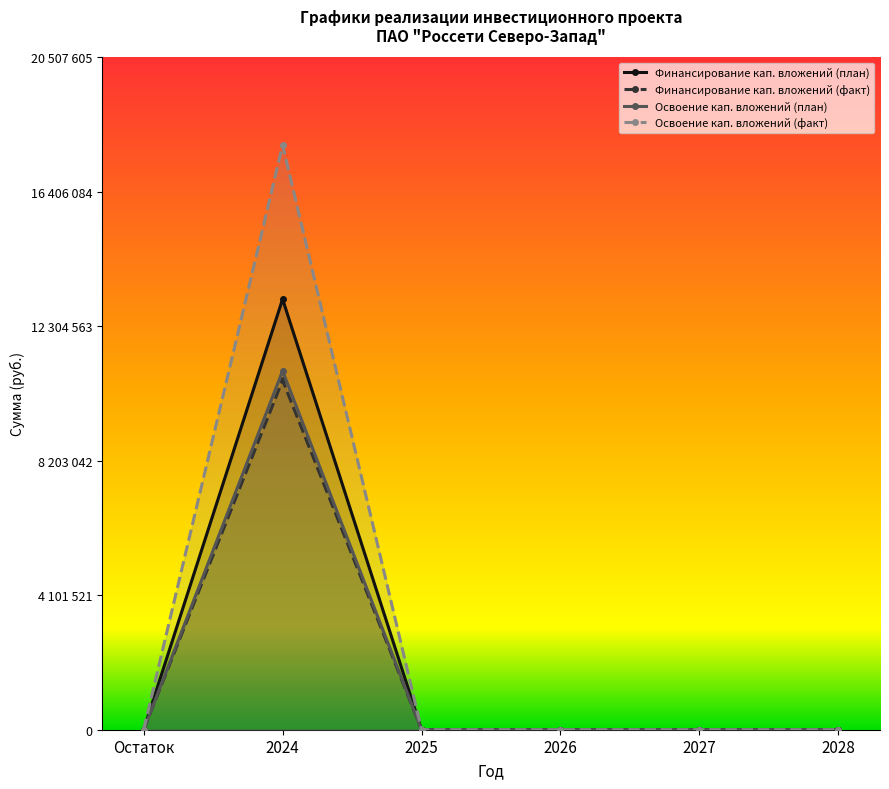

True or false: Освоение кап. вложений (факт) has more than 2 interior local peaks.

False